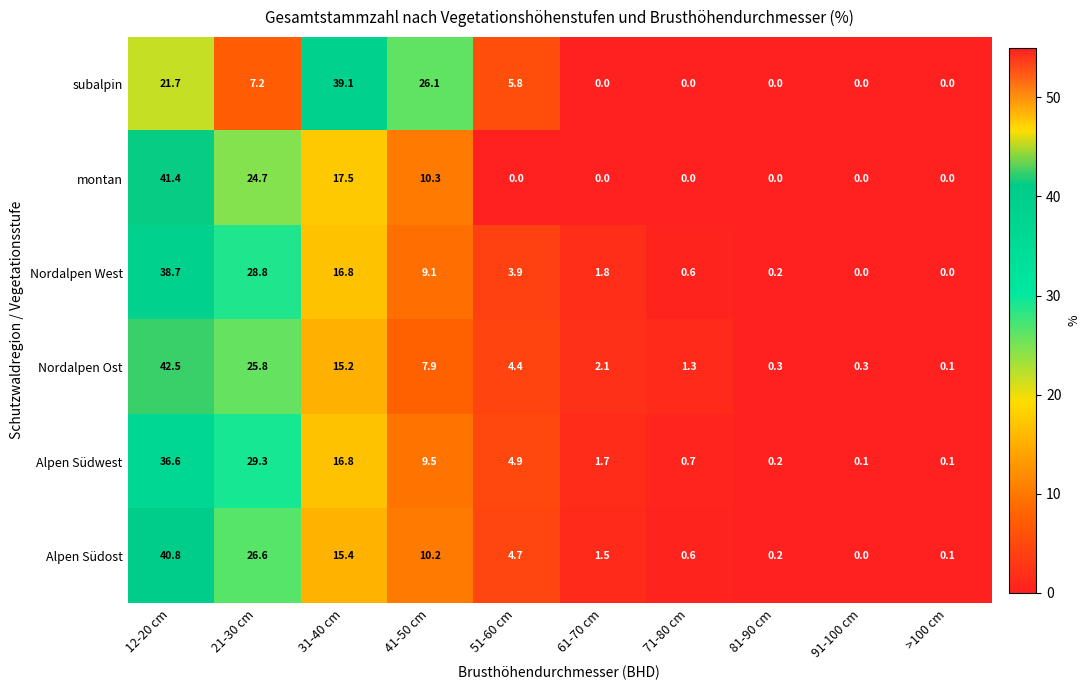

The value of Nordalpen West at 91-100 cm is -23.6. True or false?

False